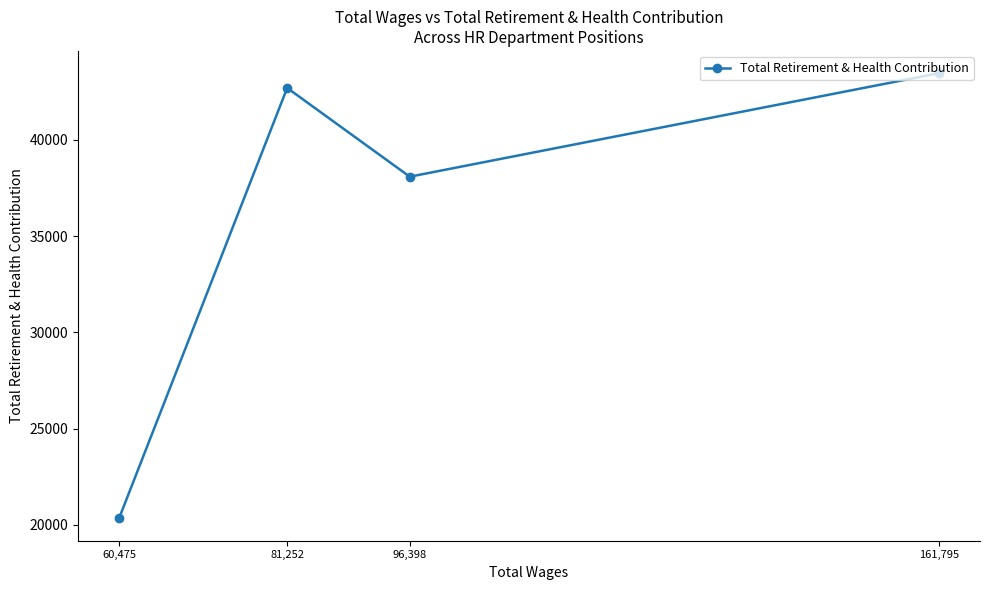

Reading left to right, extract all data points from this chart.

60,475=20330	81,252=42693	96,398=38083	161,795=43459